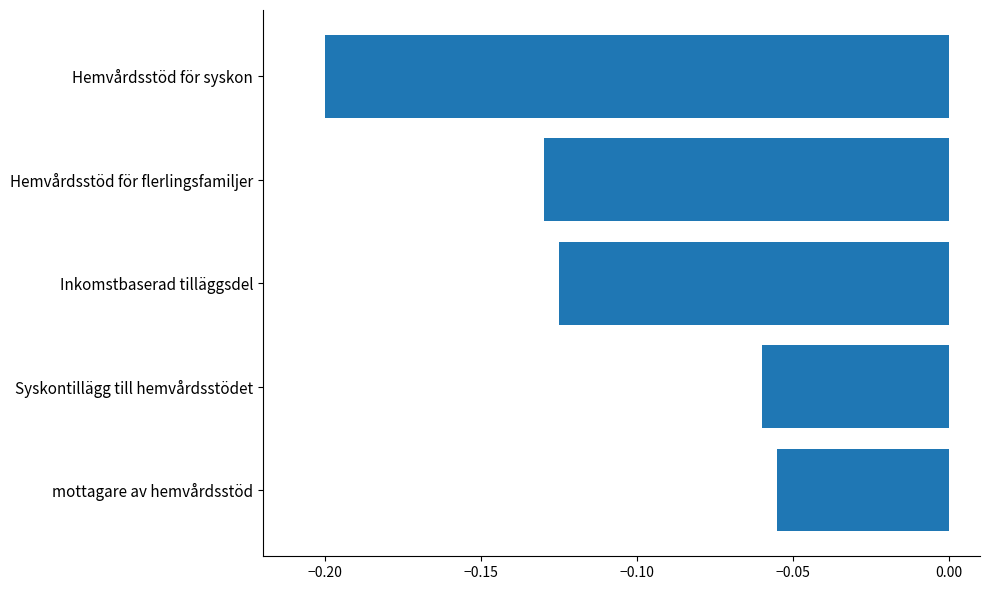

What is the sum of the values at Hemvårdsstöd för syskon and Syskontillägg till hemvårdsstödet?

-0.3